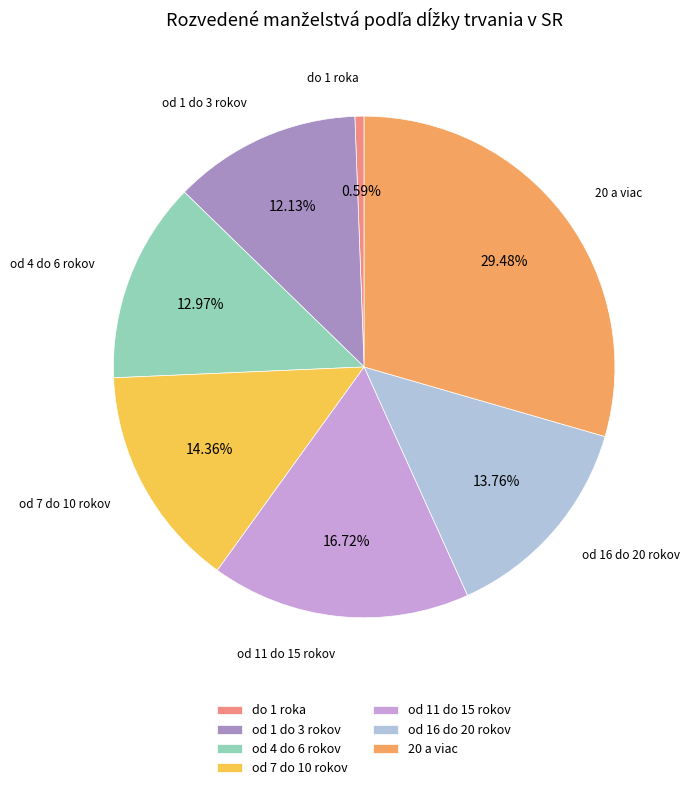

What is the largest slice in the pie chart?

20 a viac